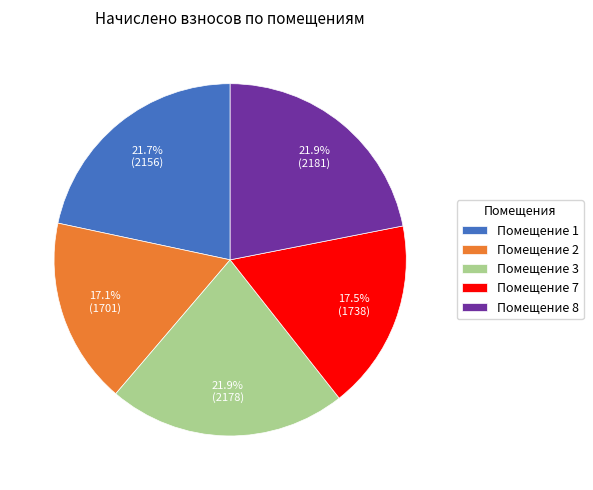

Is Помещение 8 the majority of the pie?

No